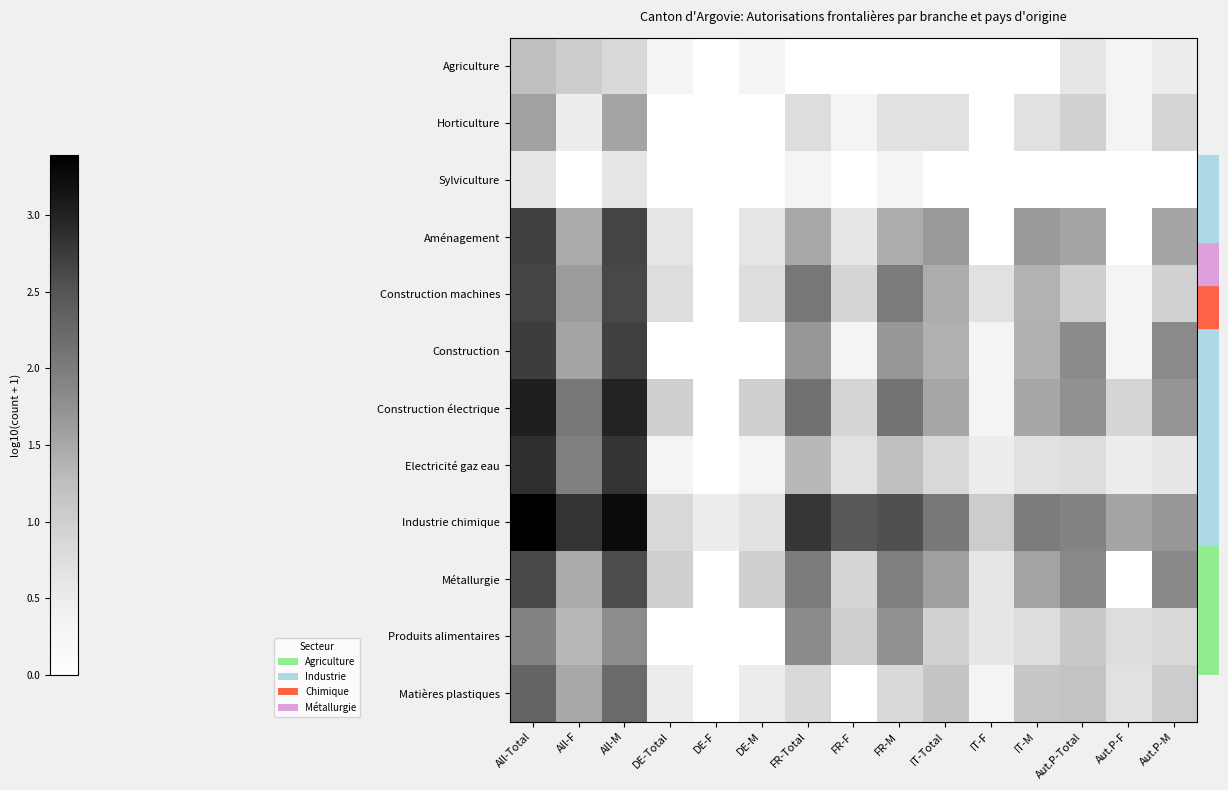

Between Aut.P-F and Aut.P-Total, which is larger?

Aut.P-Total